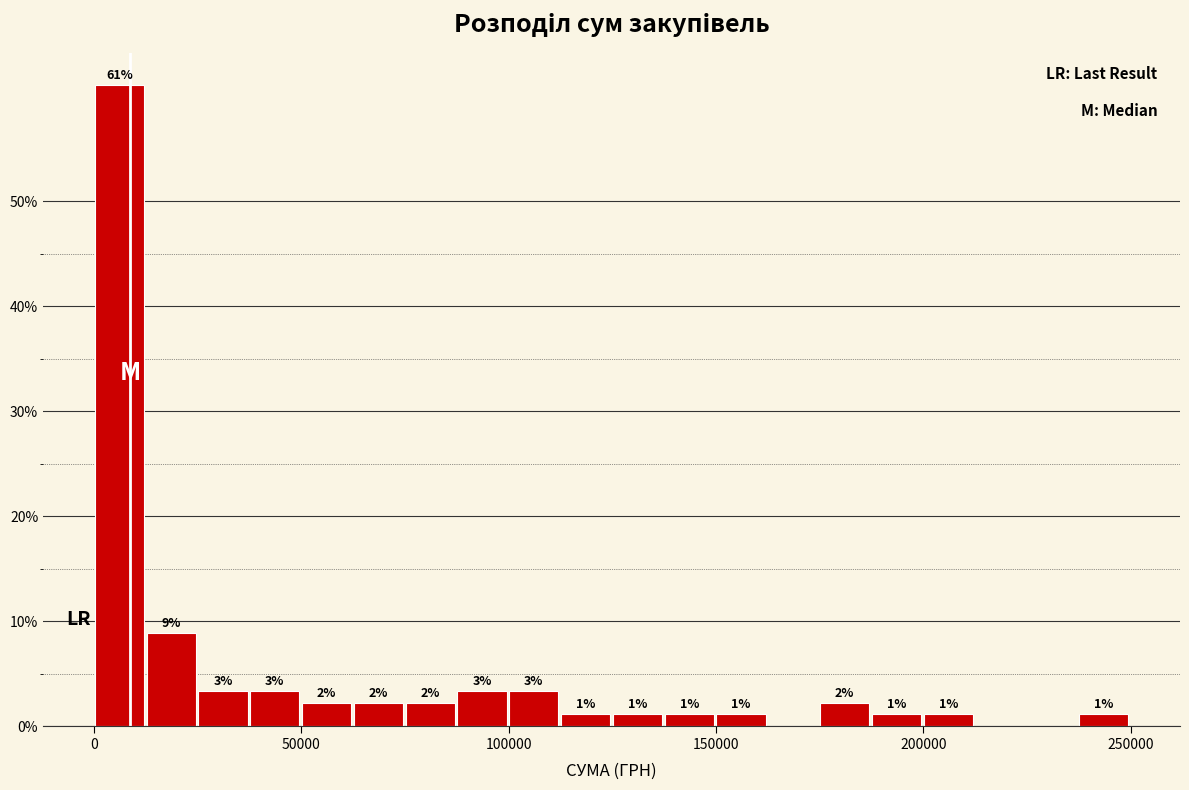

Around what value on the x-axis is the tallest bar? Give the approximate position of its centre, as read against the axis.

5000